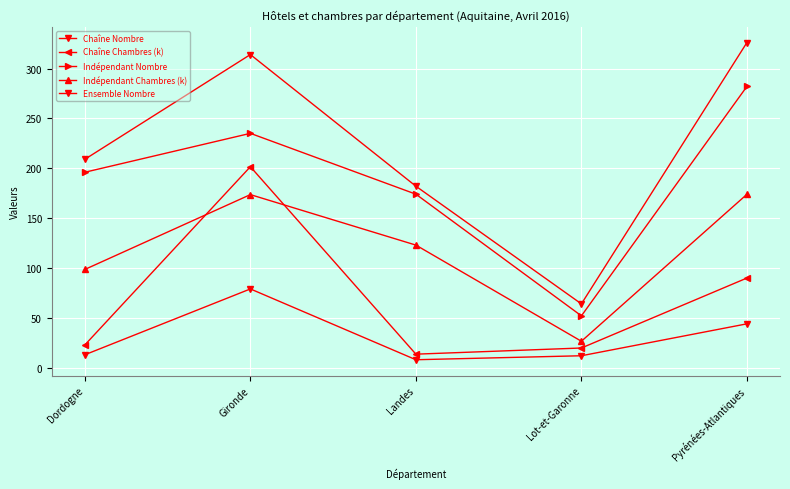

True or false: Ensemble Nombre and Chaîne Chambres (k) cross at least once.

False